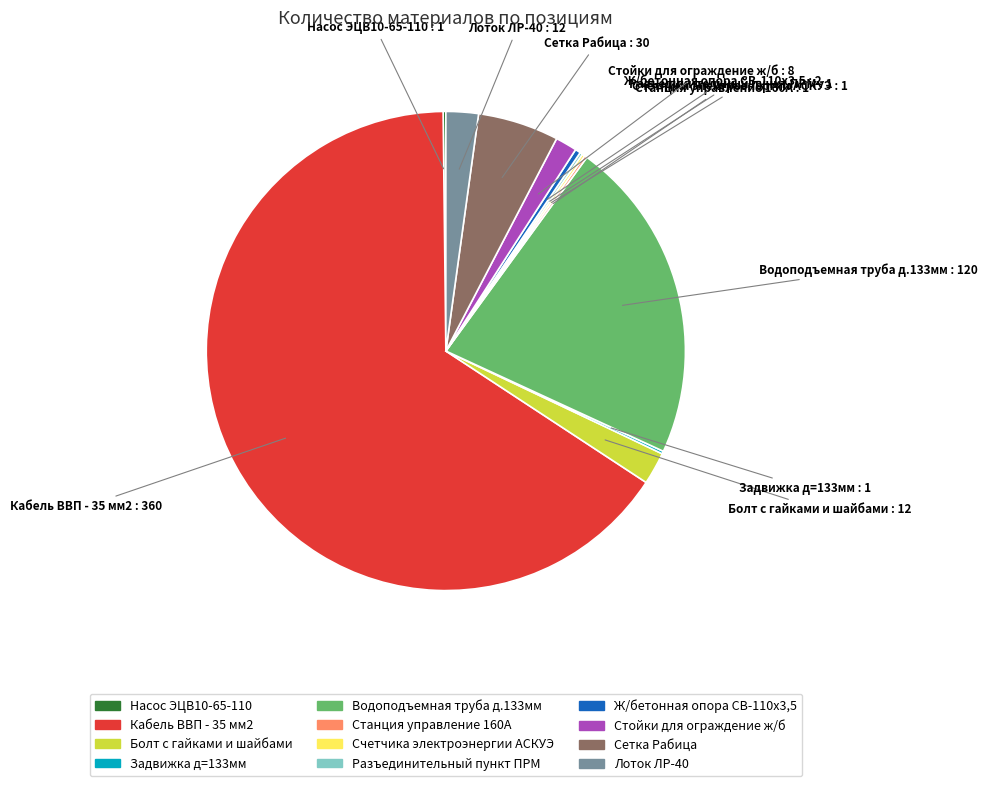

Between Болт с гайками и шайбами and Водоподъемная труба д.133мм, which is larger?

Водоподъемная труба д.133мм